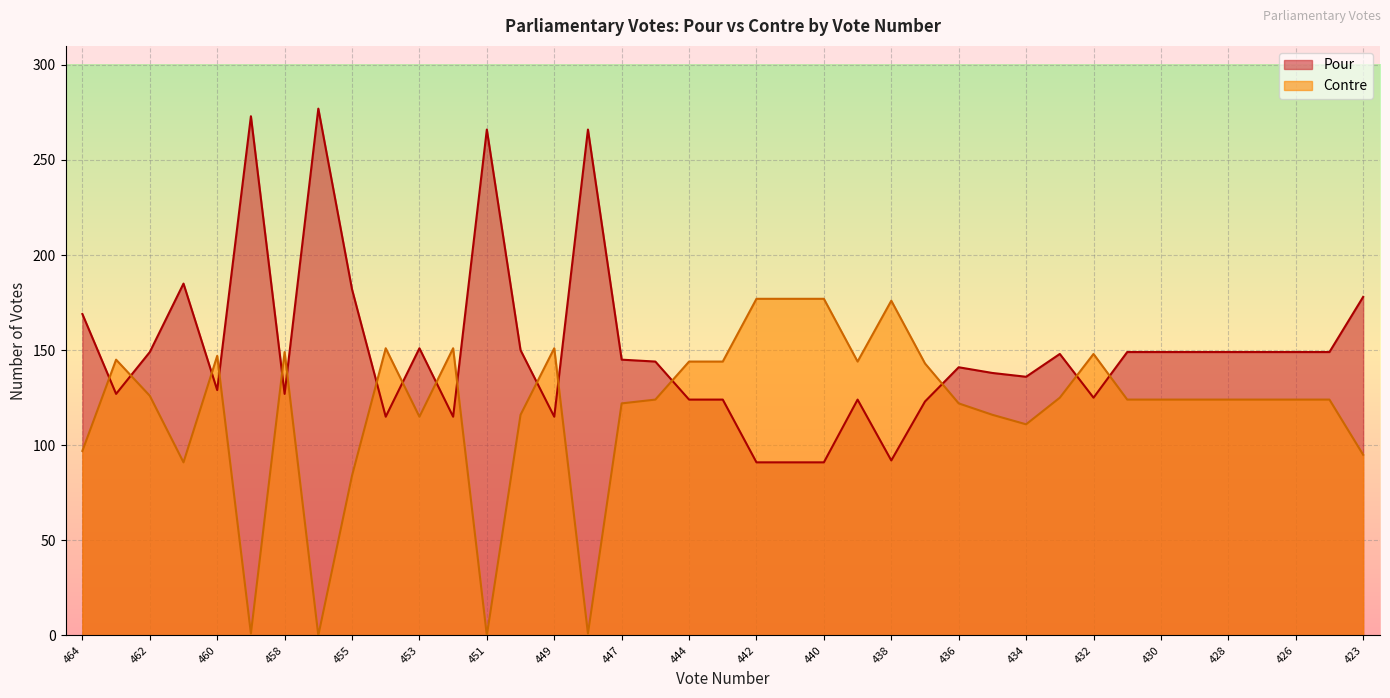

What is the value of the Pour point at the 26th from the left?

123